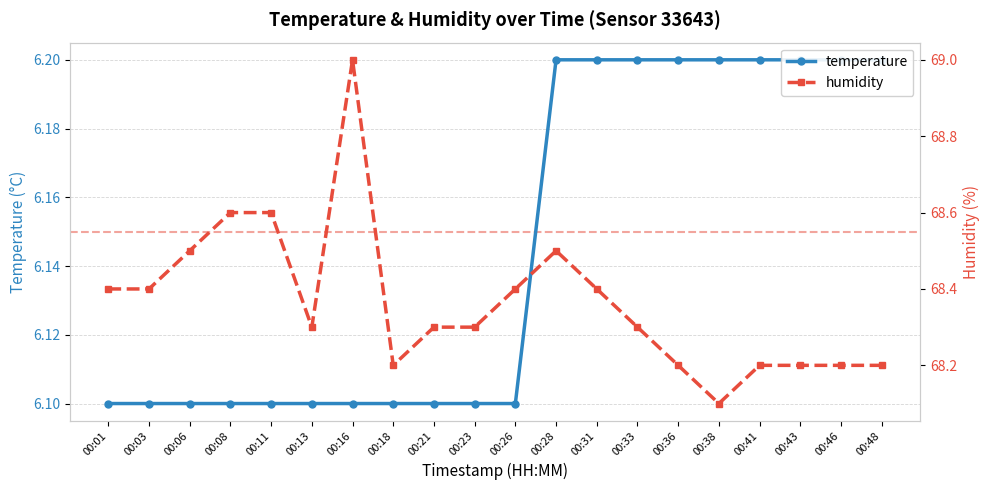

True or false: temperature and humidity cross at least once.

False